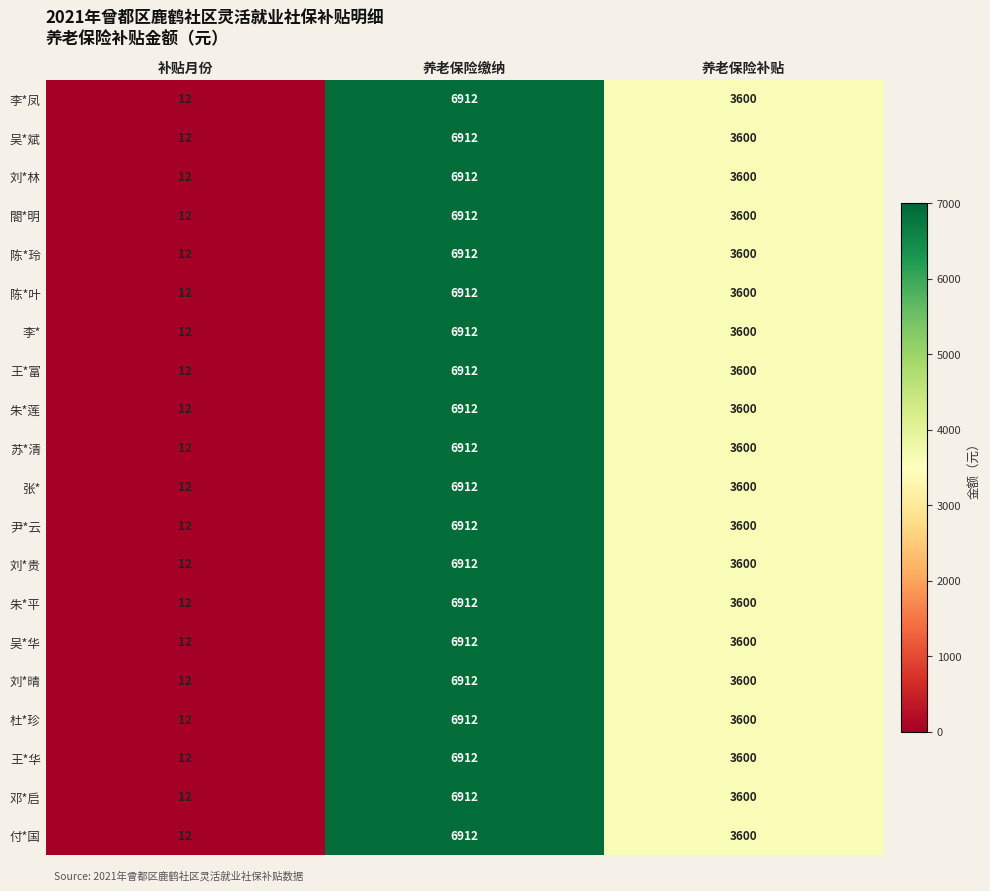

How many 王*华 values are between 12 and 6912?

3